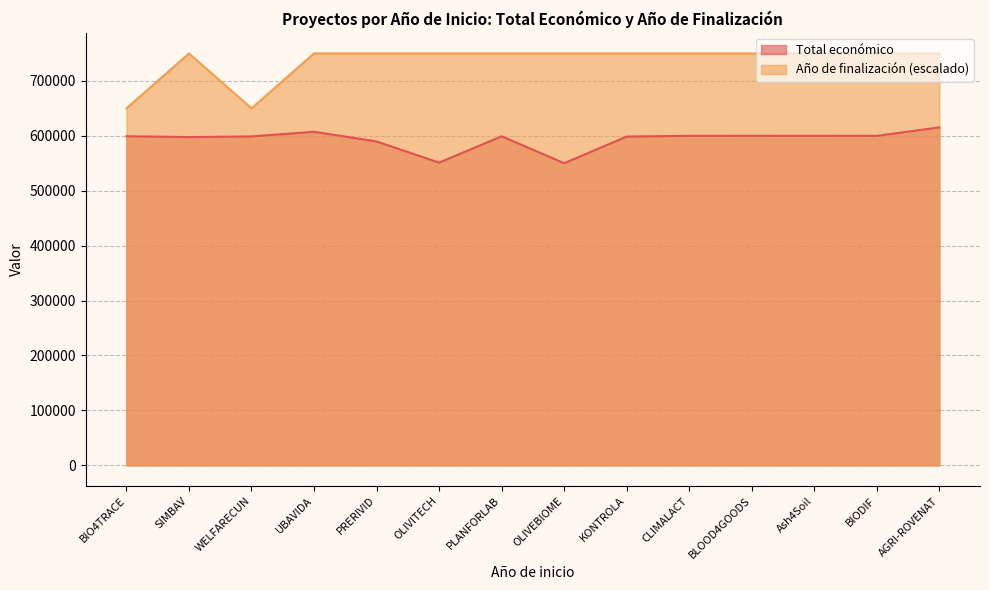

How many data points in Total económico (M) are above 599262?

6